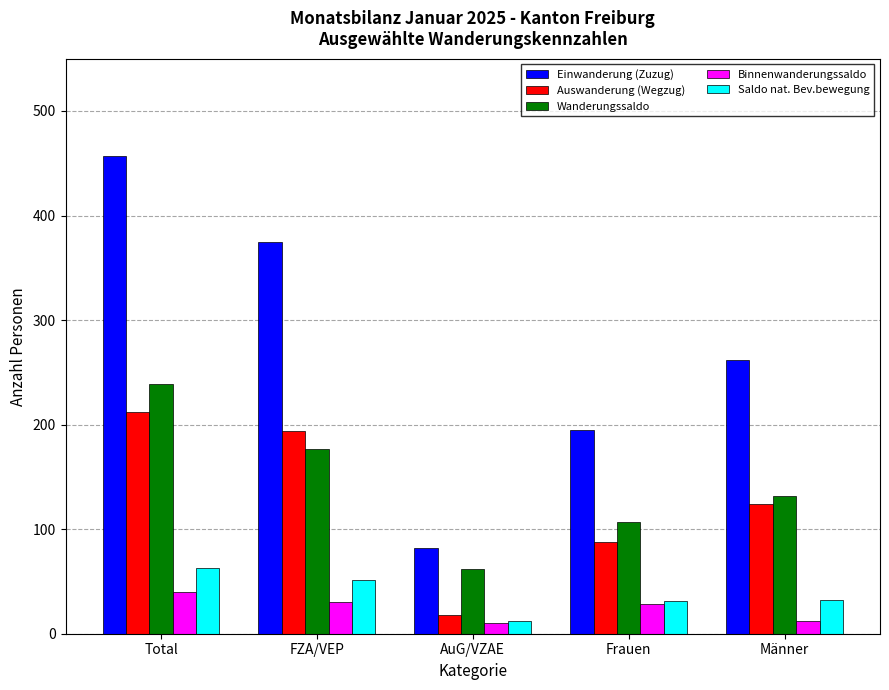

Read the Wanderungssaldo value at Männer.

132